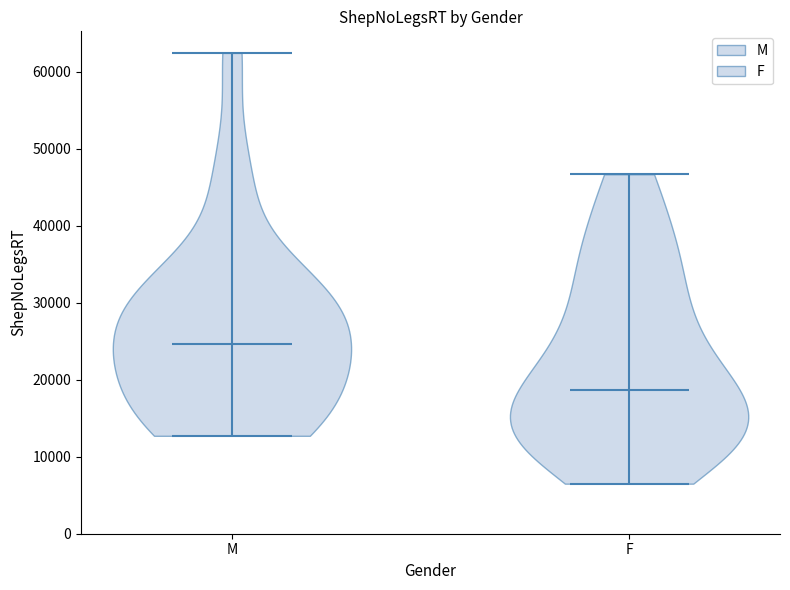

Which violin has the lowest median line?

F